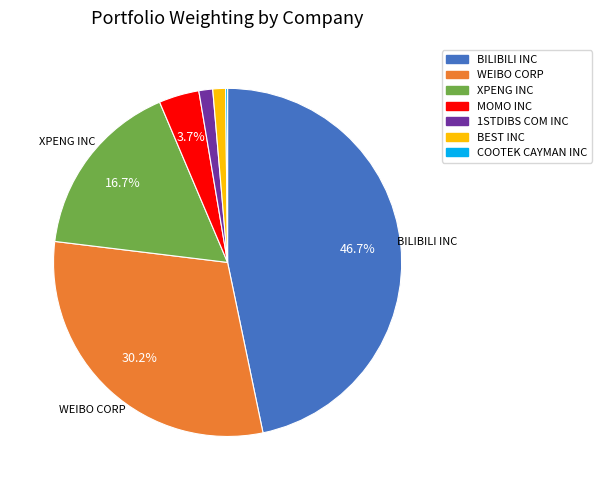

Combined, what portion of the pie is WEIBO CORP and BILIBILI INC?

76.9%